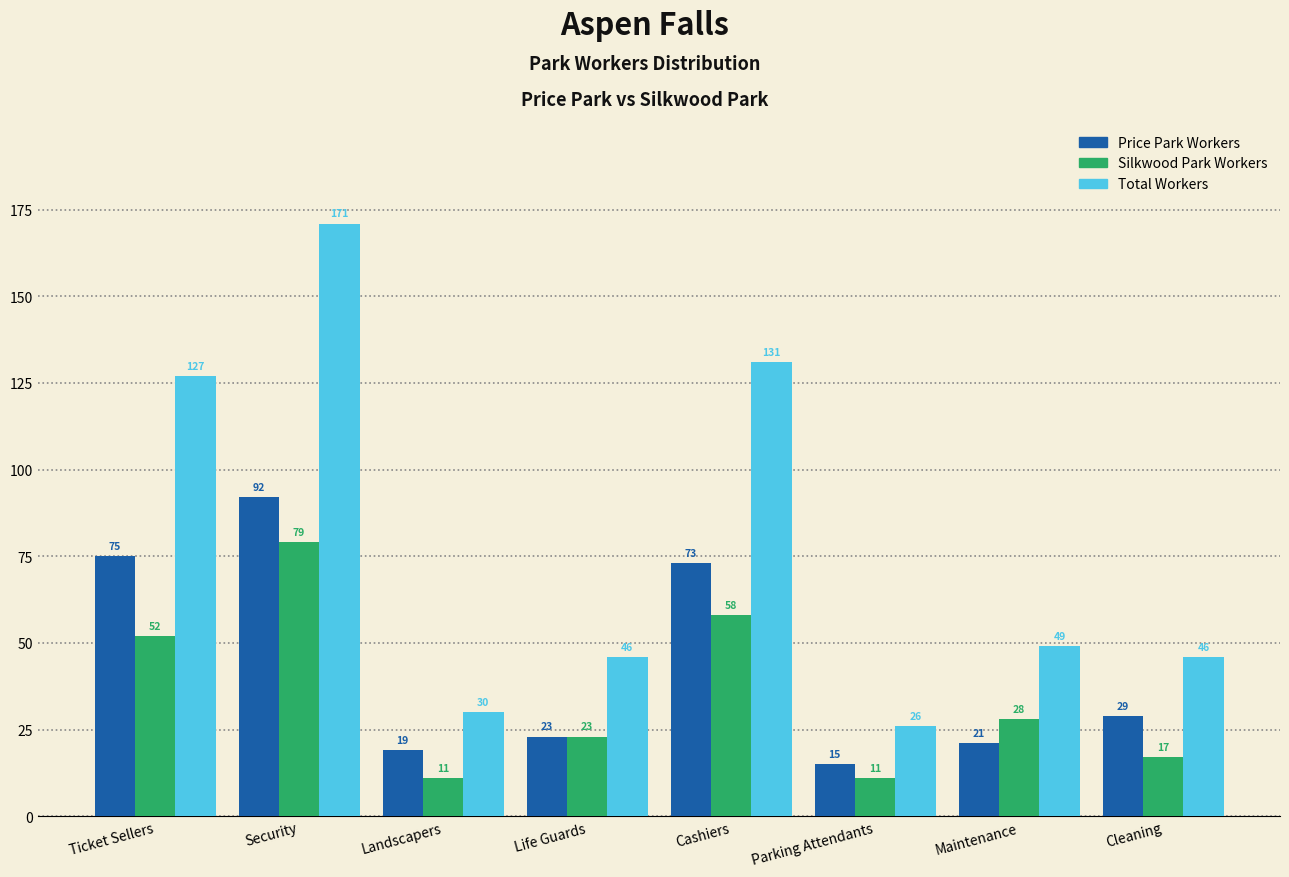

Reading left to right, list all the values displayed in this chart.

Price Park Workers: Ticket Sellers=75	Security=92	Landscapers=19	Life Guards=23	Cashiers=73	Parking Attendants=15	Maintenance=21	Cleaning=29
Silkwood Park Workers: Ticket Sellers=52	Security=79	Landscapers=11	Life Guards=23	Cashiers=58	Parking Attendants=11	Maintenance=28	Cleaning=17
Total Workers: Ticket Sellers=127	Security=171	Landscapers=30	Life Guards=46	Cashiers=131	Parking Attendants=26	Maintenance=49	Cleaning=46